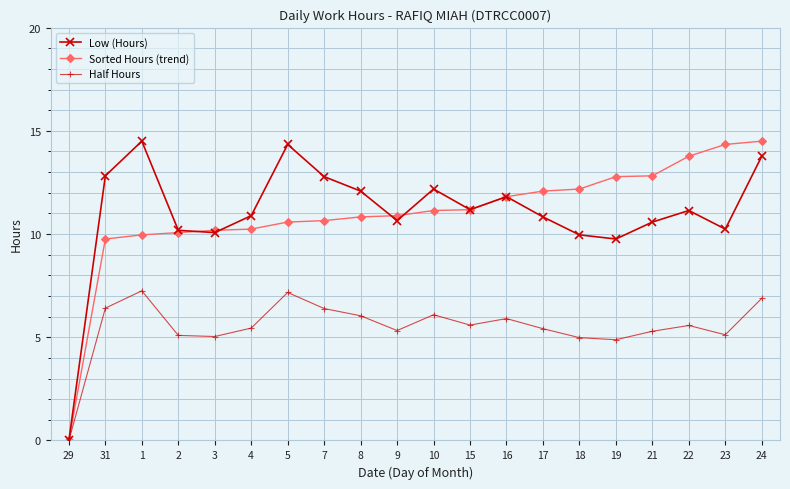

At which category is the sum across all series the highest?

24